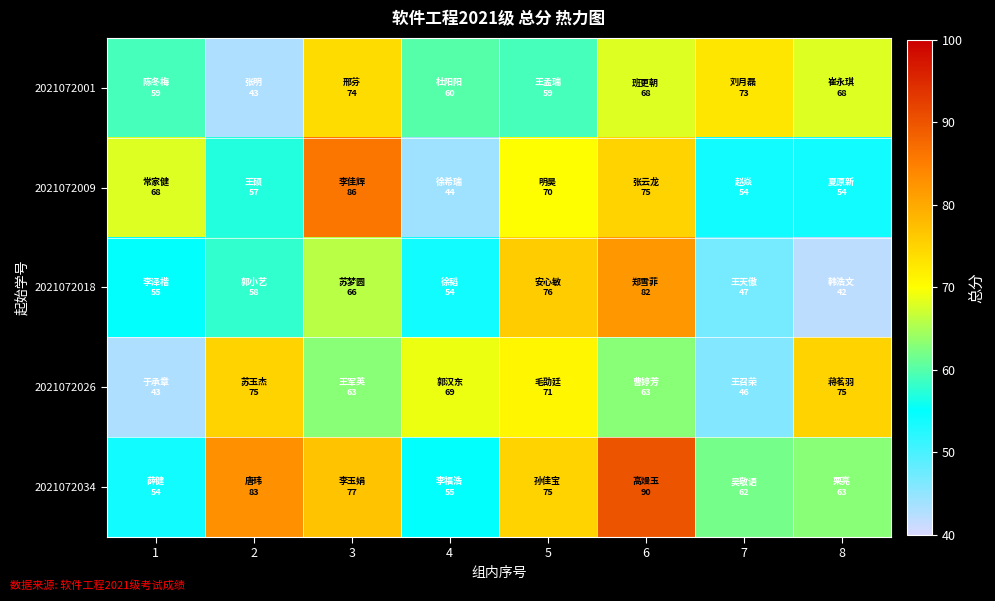

Reading left to right, extract all data points from this chart.

2021072001: 1=59	2=43	3=74	4=60	5=59	6=68	7=73	8=68
2021072009: 1=68	2=57	3=86	4=44	5=70	6=75	7=54	8=54
2021072018: 1=55	2=58	3=66	4=54	5=76	6=82	7=47	8=42
2021072026: 1=43	2=75	3=63	4=69	5=71	6=63	7=46	8=75
2021072034: 1=54	2=83	3=77	4=55	5=75	6=90	7=62	8=63